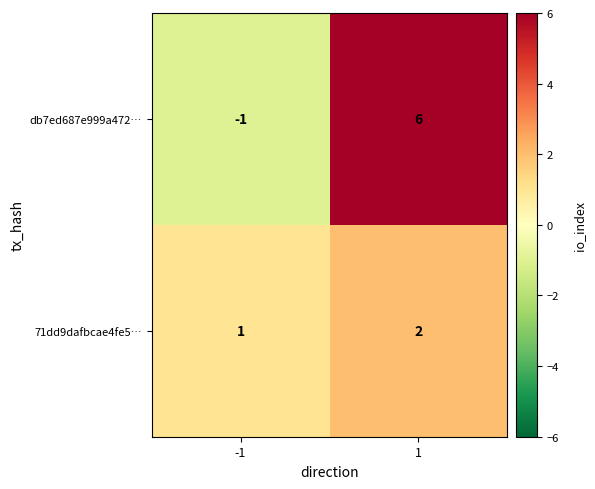

What is the sum of the 71dd9dafbcae4fe5… values at -1 and 1?

3